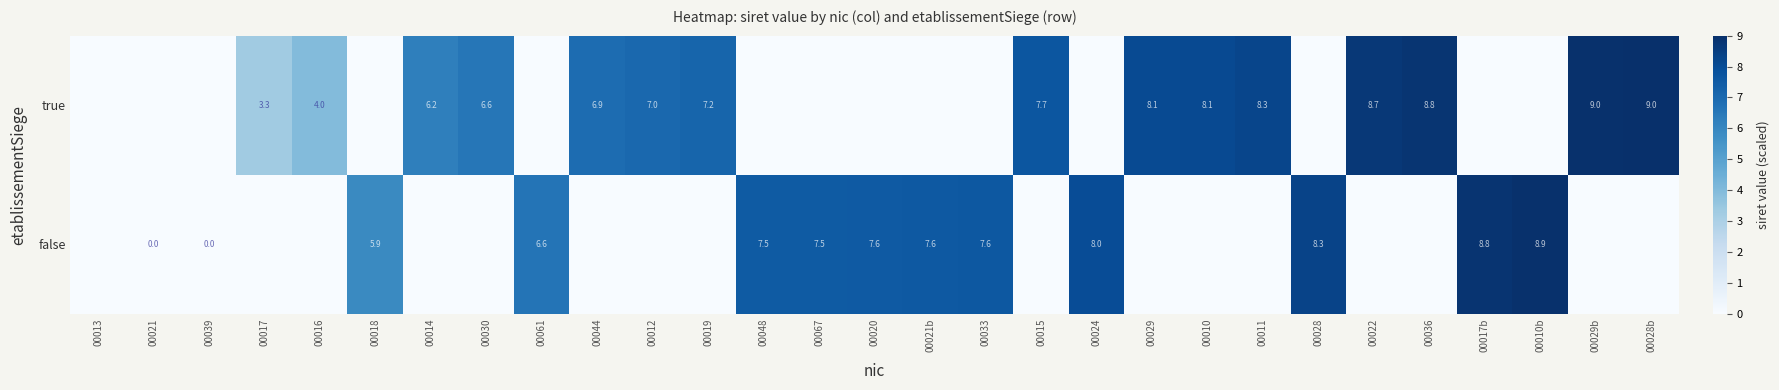

True or false: true has a value of 3.4 at 00014.

False